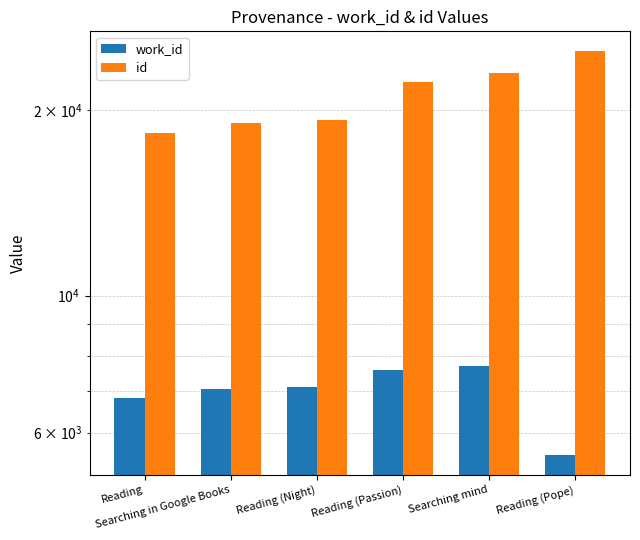

The work_id series shows 7053 at Searching in Google Books. True or false?

True